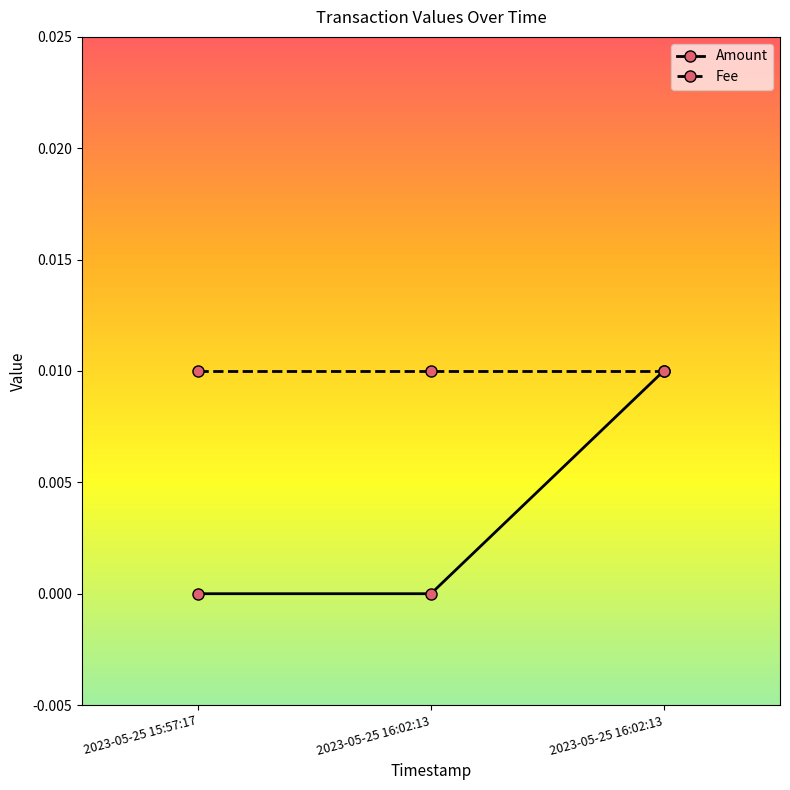

The value of Fee at 2023-05-25 16:02:13 is 0.0. True or false?

False